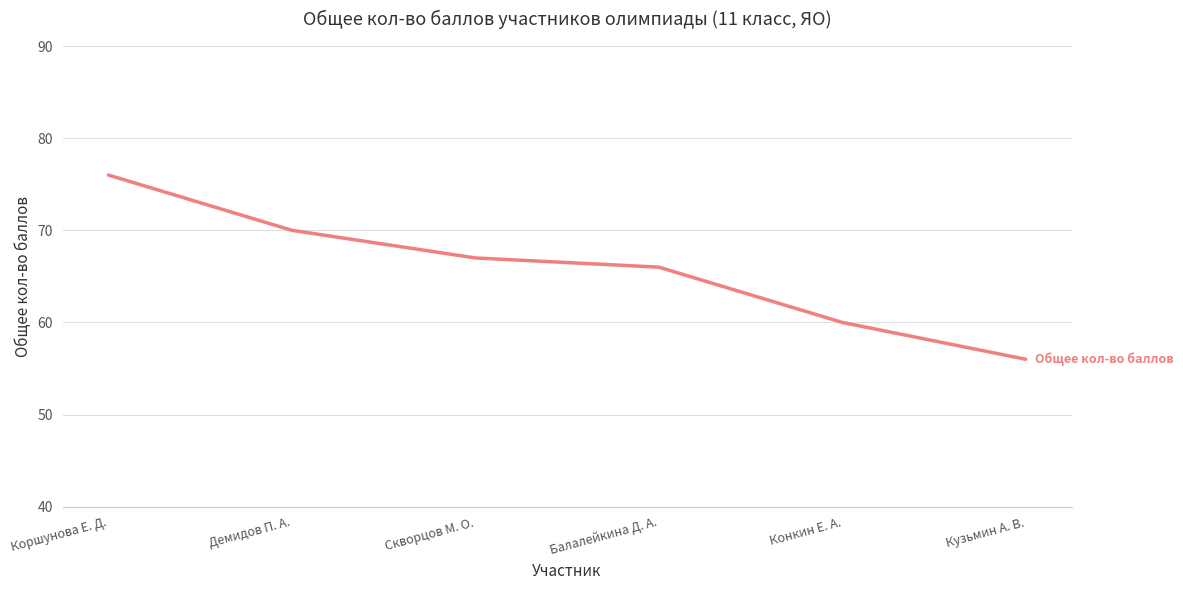

Does the chart have visible grid lines?

Yes